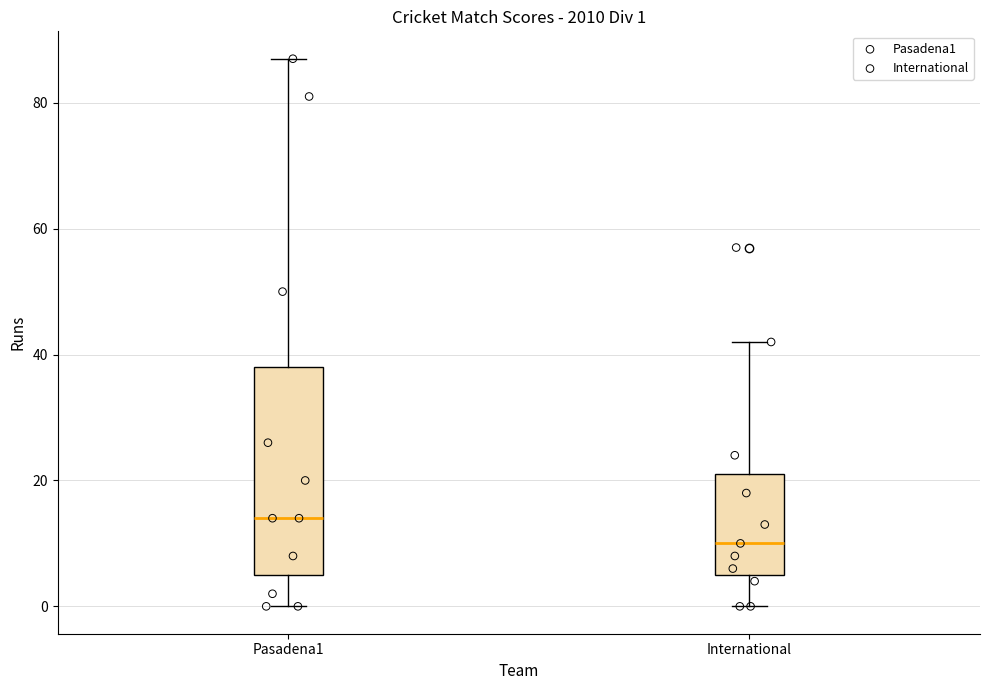

Comparing the boxes themselves (not the whiskers), which one is the tallest?

Pasadena1